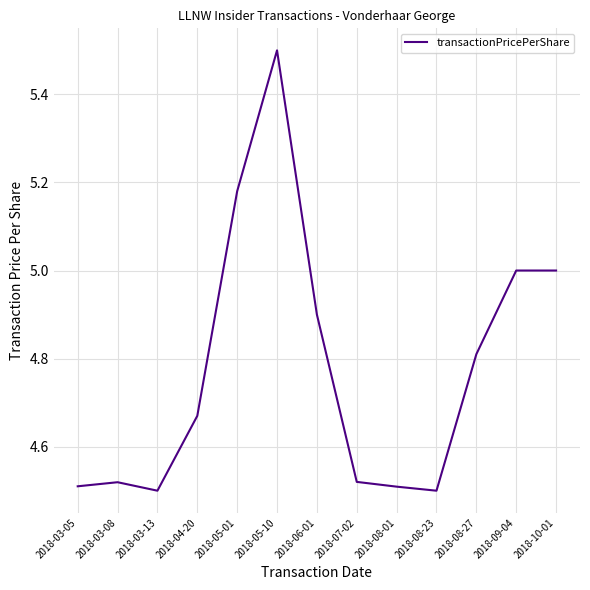

What is the greatest value displayed?

5.5